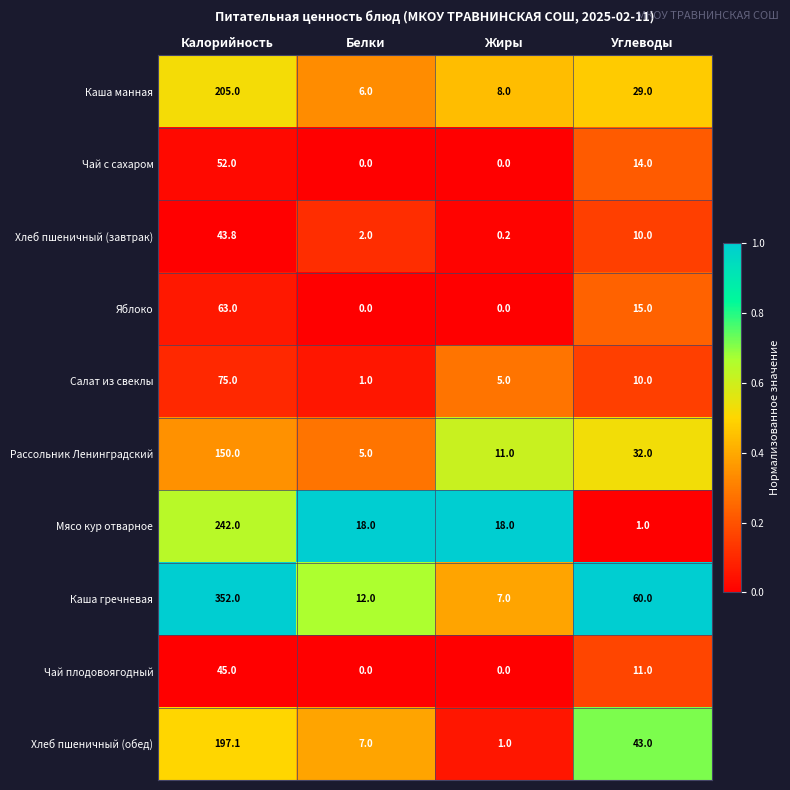

What is the difference between the maximum and minimum values in the Каша манная series?

199.0